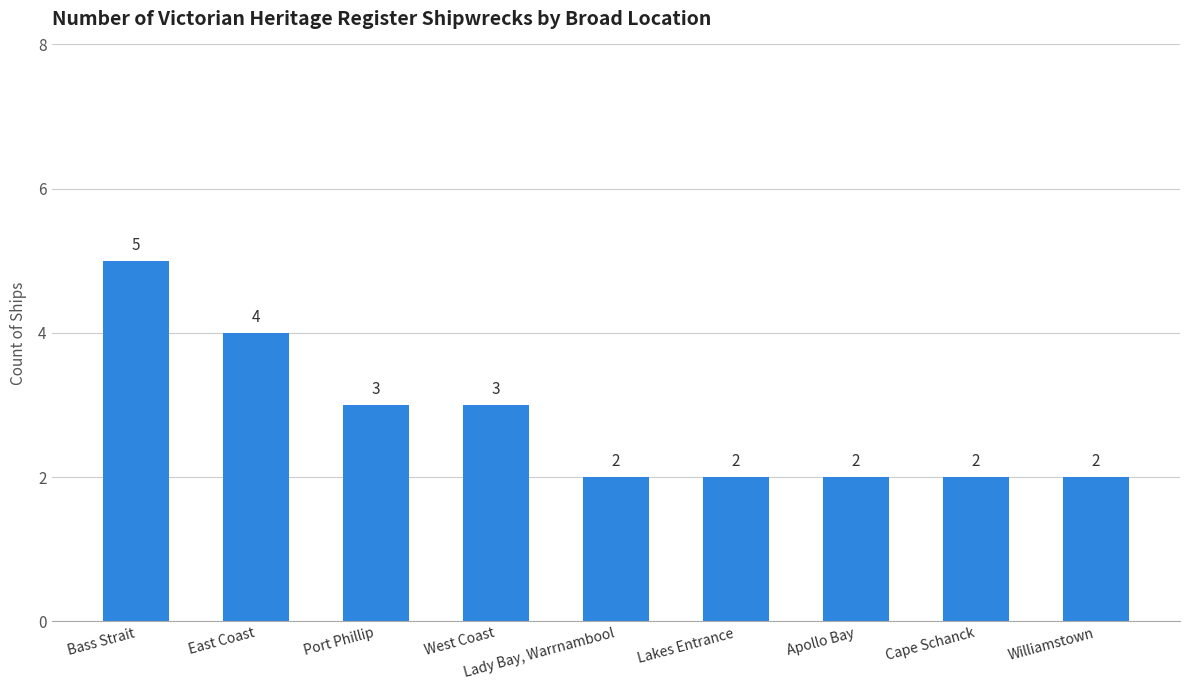

Count the values in the range 2 to 3.

7